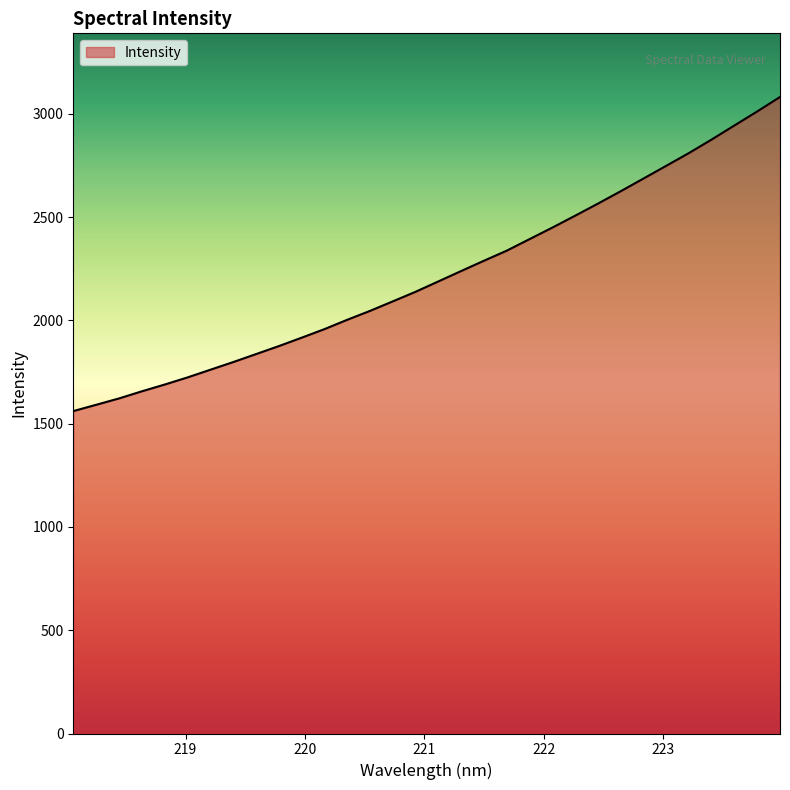

What is the difference between the maximum and minimum values?

1520.9